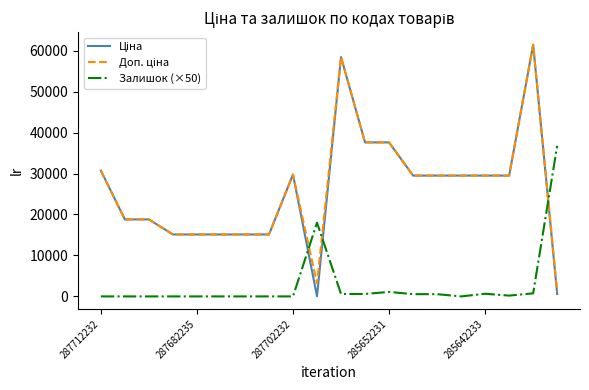

What is the maximum value for Залишок (×50)?

36750.0